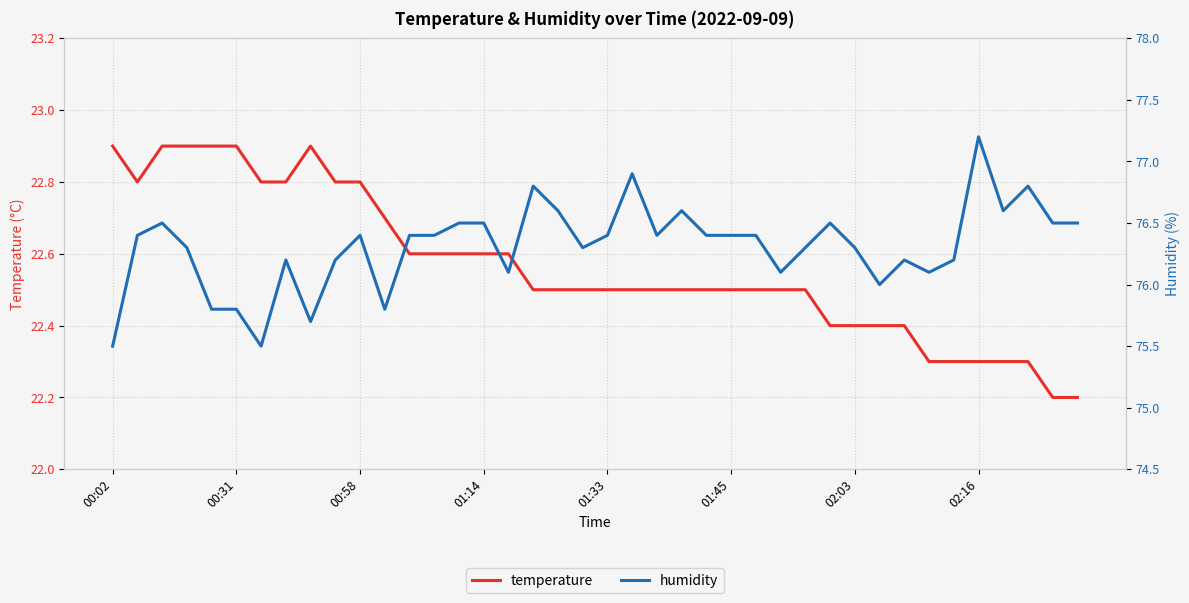

Rank the series at 18 from highest to lowest value.

humidity, temperature